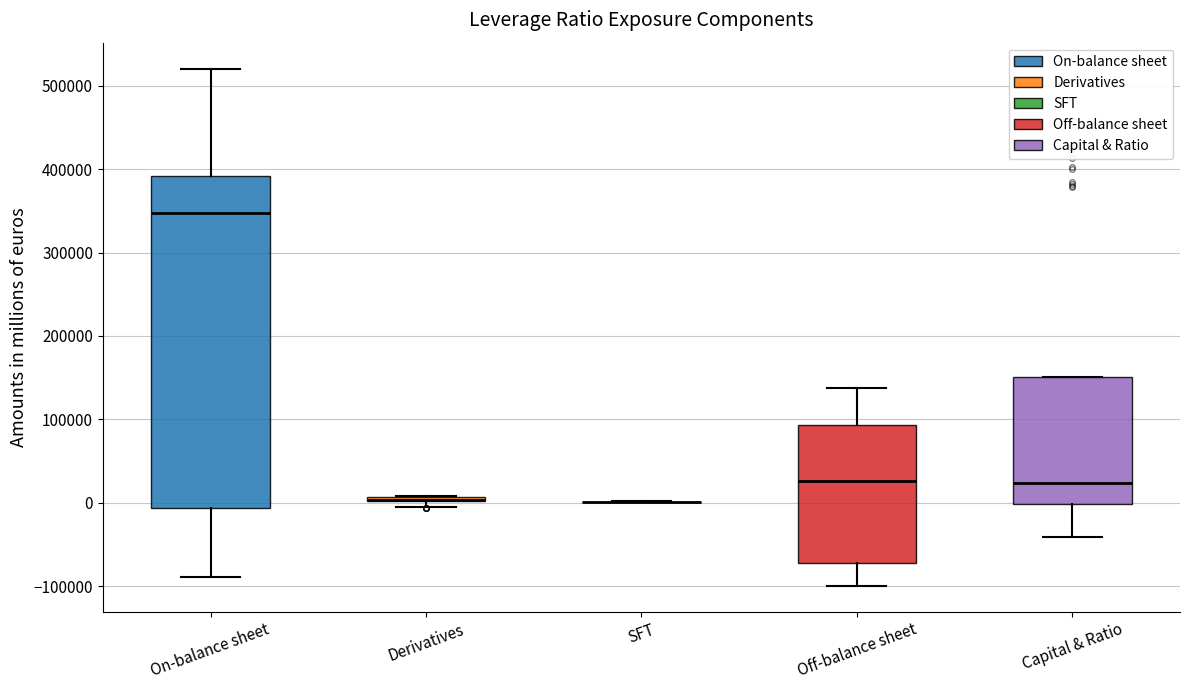

Where is the lower edge of the box for On-balance sheet on the y-axis? The values are not printed on the chart, so give them approximately, as read against the axis.

-10000